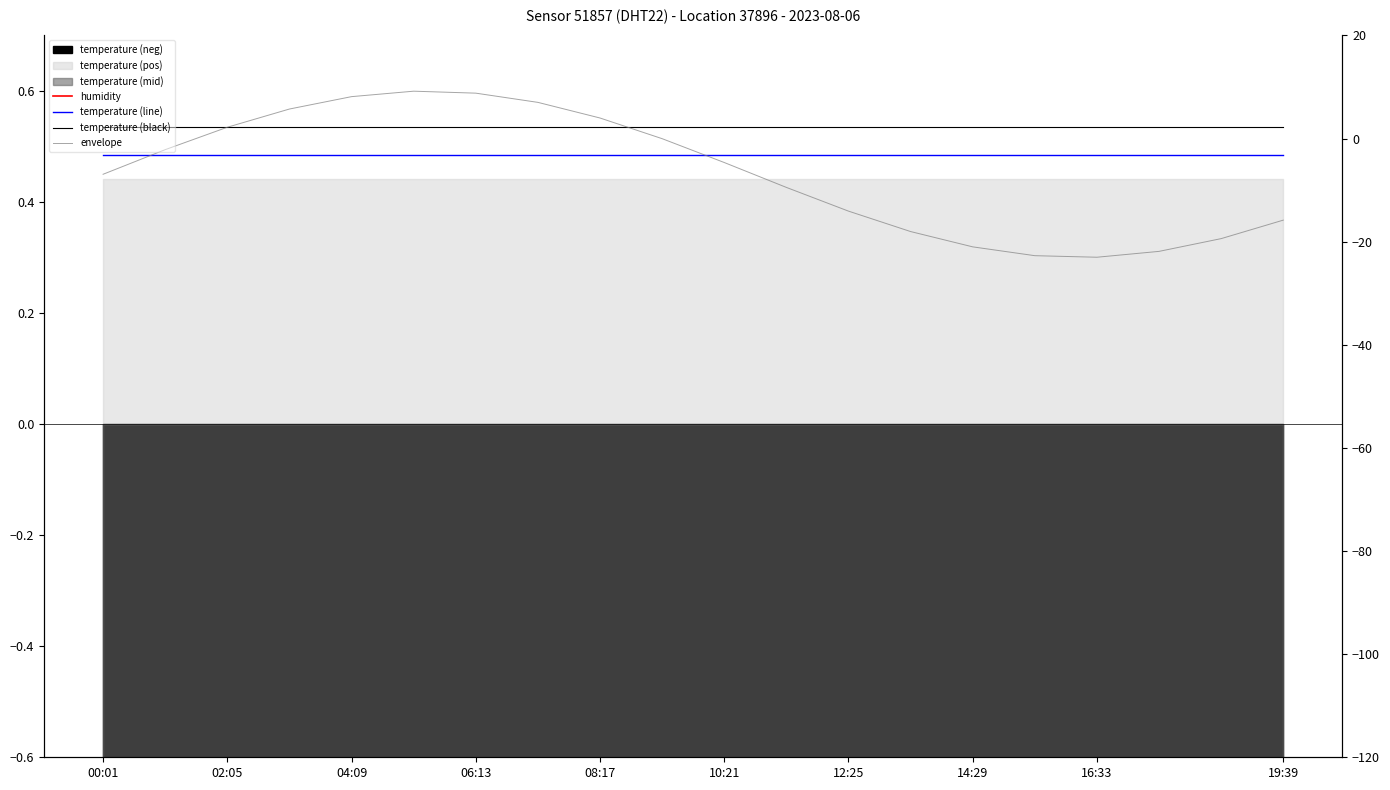

Which series has the widest spread of values?

envelope